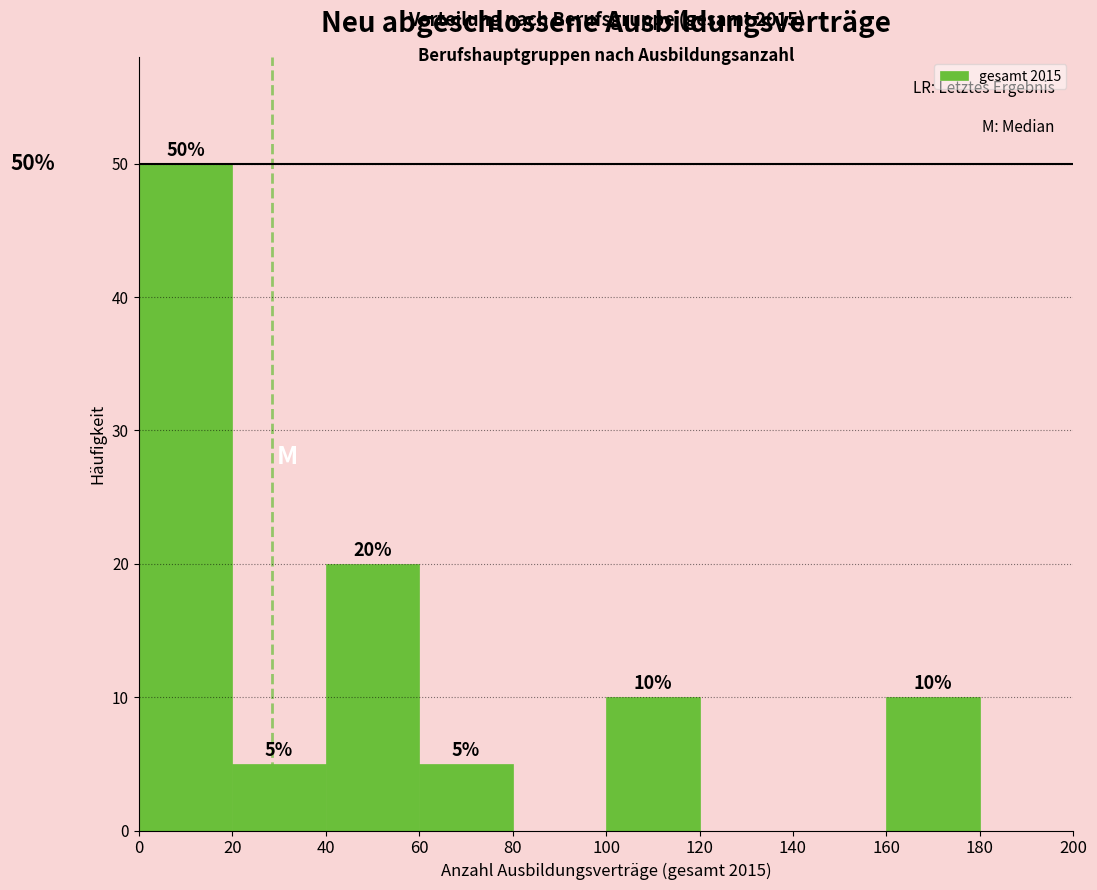

Which range on the x-axis has the tallest bar?

0 to 20